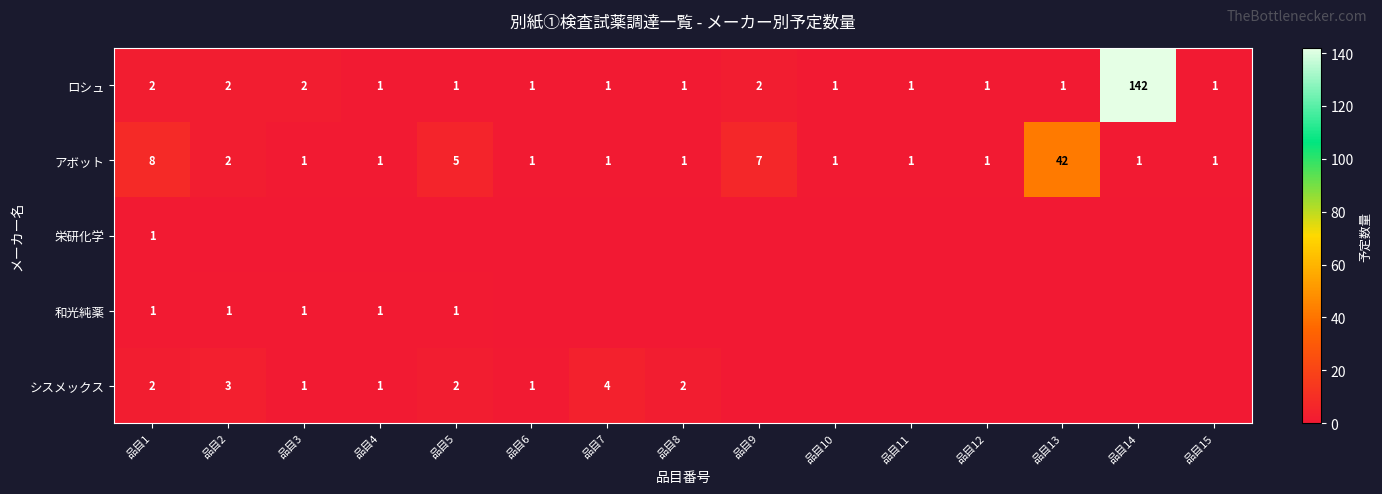

Which category has the highest value in the ロシュ series?

品目14